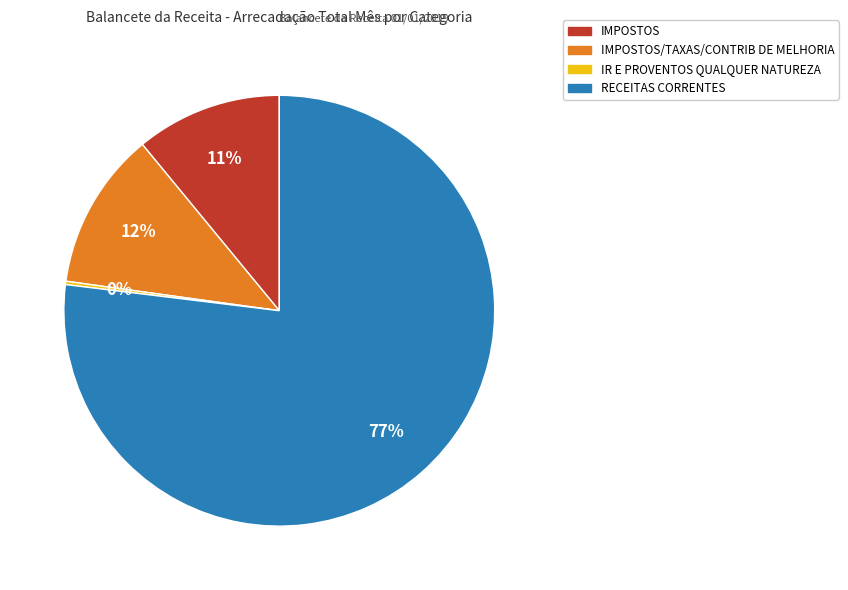

To the nearest percent, what is the difference between the largest and smallest slice percentages?

77%